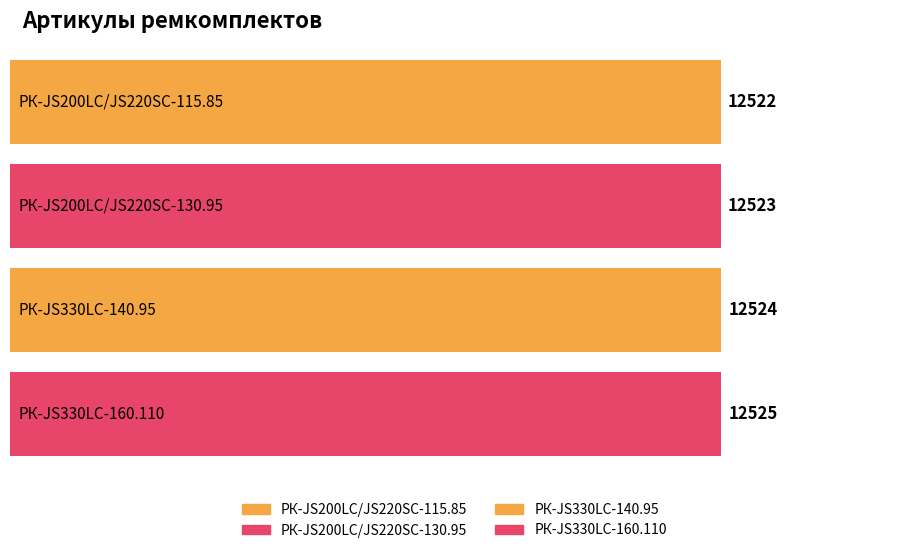

Rank the categories by value from highest to lowest.

РК-JS330LC-160.110, РК-JS330LC-140.95, РК-JS200LC/JS220SC-130.95, РК-JS200LC/JS220SC-115.85